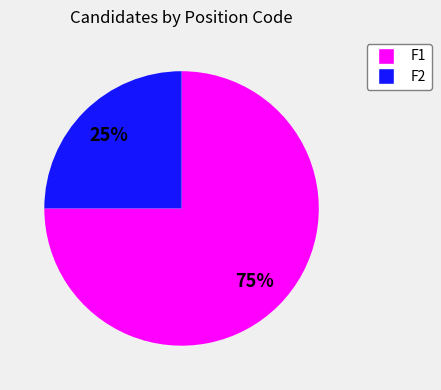

Which slice is the smallest?

F2